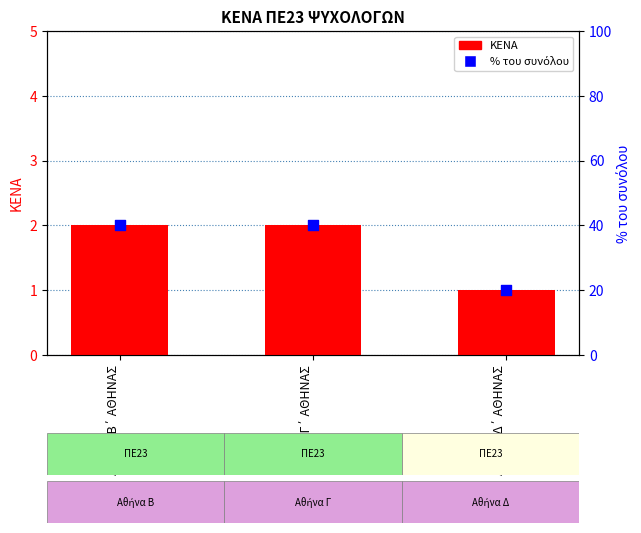

Which series contains the lowest Y value?

ΚΕΝΑ